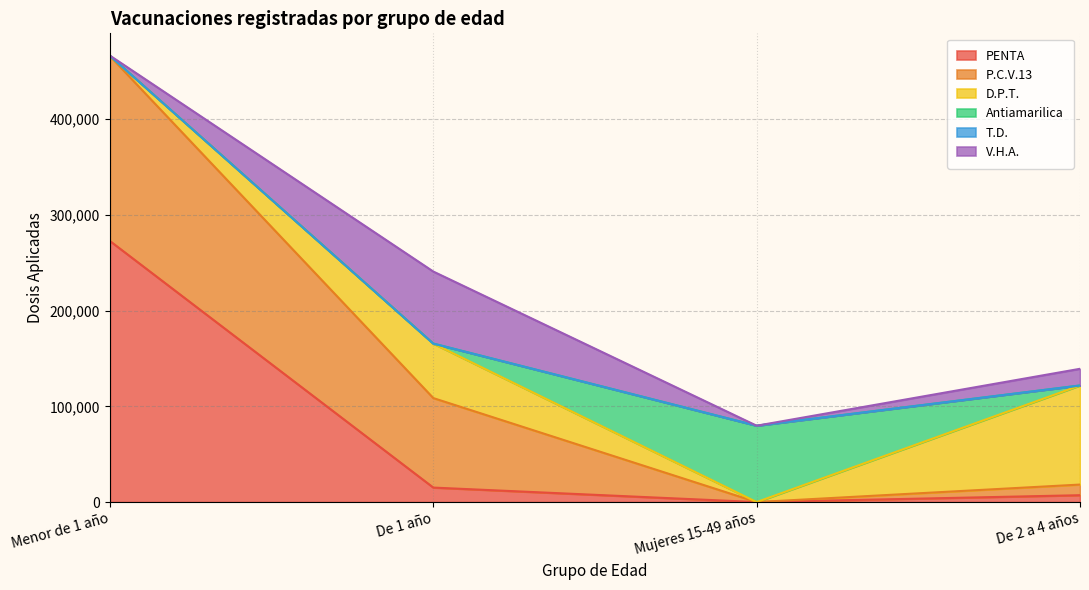

True or false: T.D. and Antiamarilica cross at least once.

False